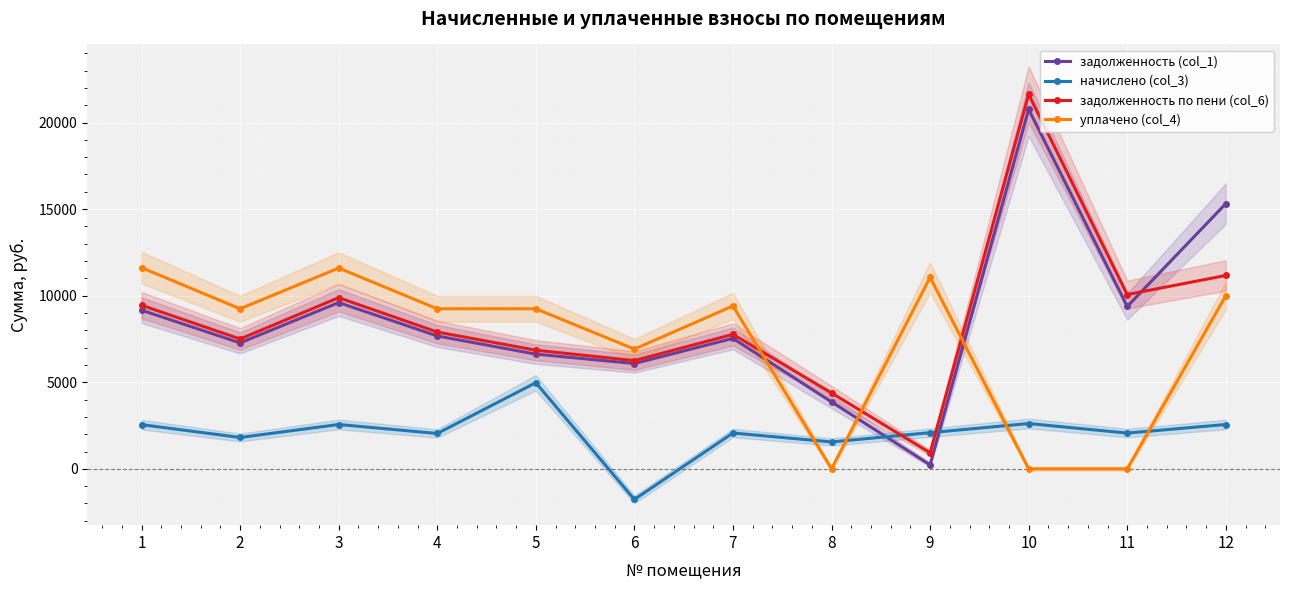

What is the difference between the highest and lowest values at 2?

7433.6